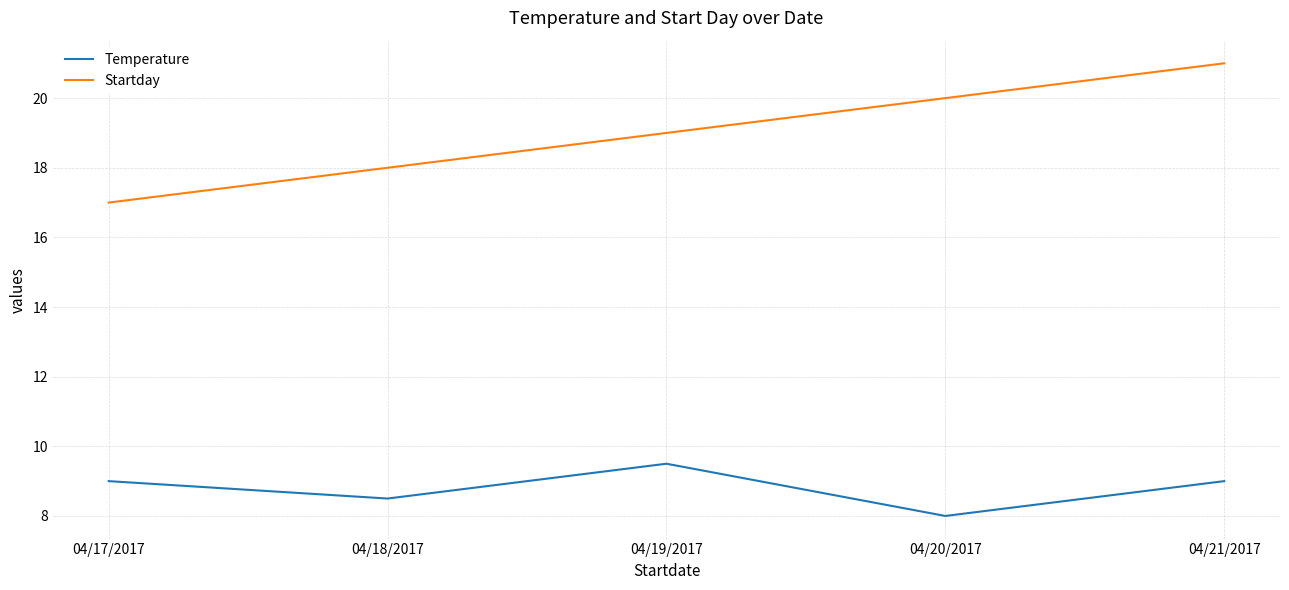

What is the total value across all series at 04/20/2017?

28.0